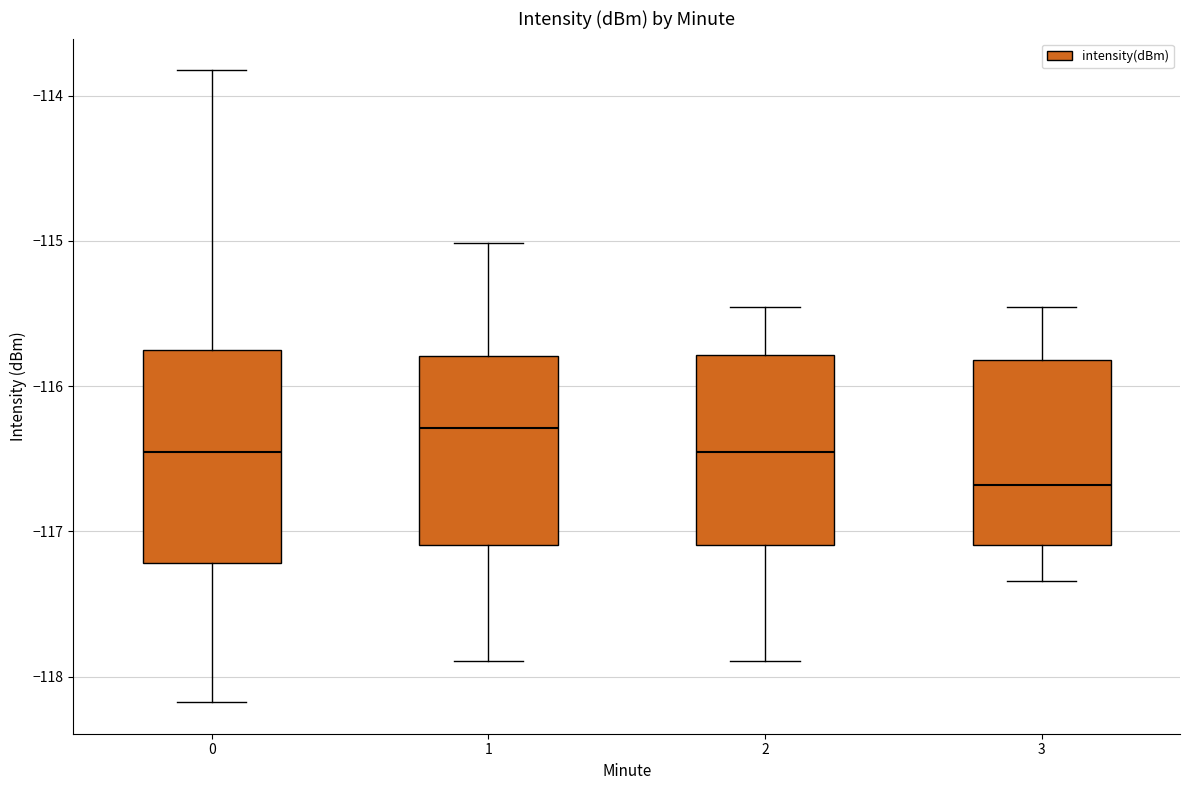

Reading left to right, read every box against the y-axis: the position of its median line, the range the box covers, and the ends of its whiskers. The values are not printed on the chart, so give them approximately, as read against the axis.

0: median -116.5, box -117.2 to -115.8, whiskers -118.2 to -113.8
1: median -116.3, box -117.1 to -115.8, whiskers -117.9 to -115.0
2: median -116.5, box -117.1 to -115.8, whiskers -117.9 to -115.5
3: median -116.7, box -117.1 to -115.8, whiskers -117.3 to -115.5